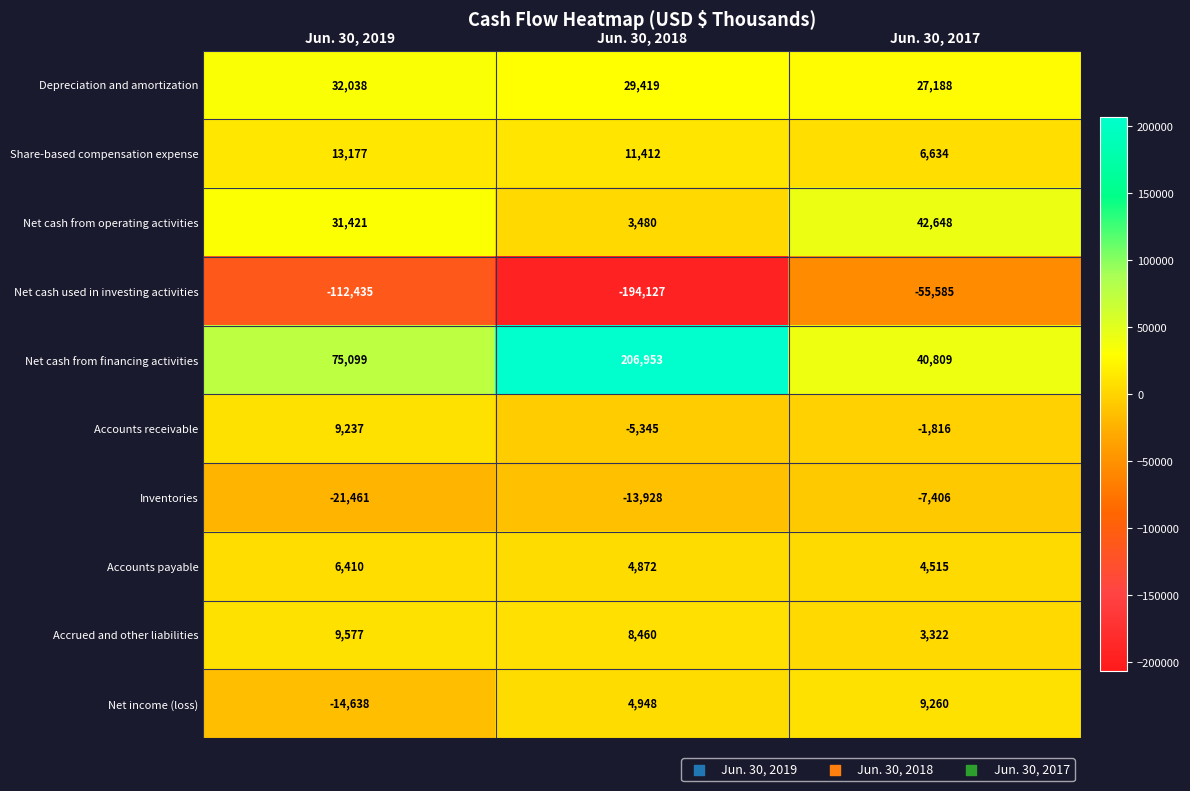

What is the difference between the maximum and minimum values in the Accounts receivable series?

14582